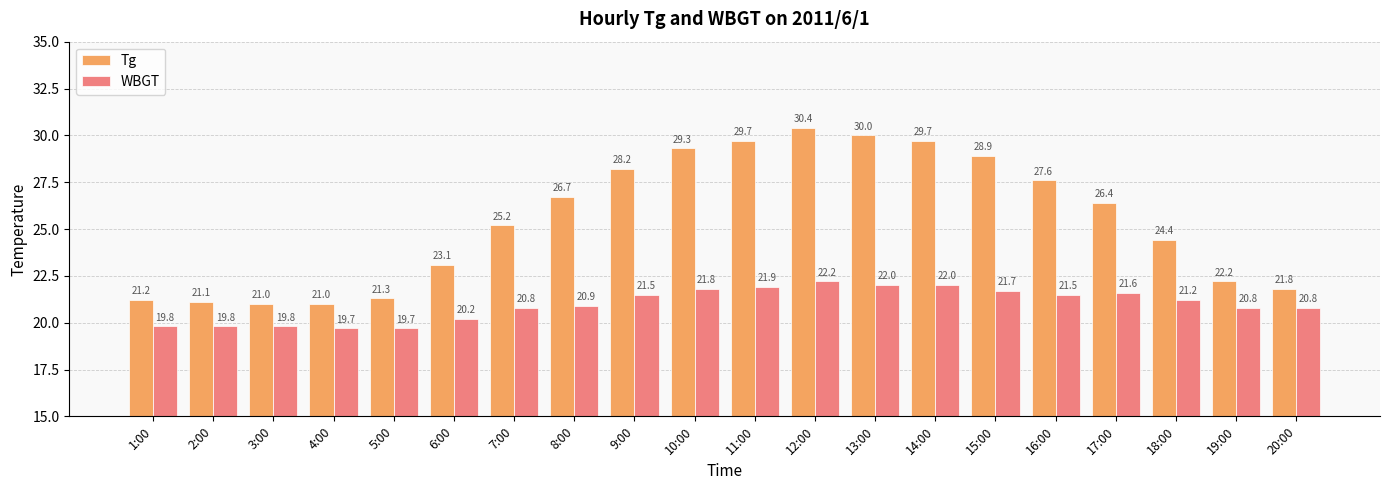

What is the difference between the maximum and second lowest values in the WBGT series?

2.5